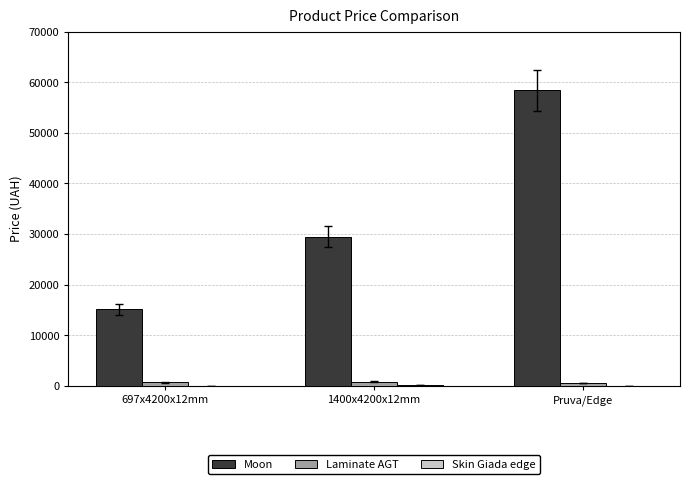

Which series changed the most between 697x4200x12mm and Pruva/Edge?

Moon